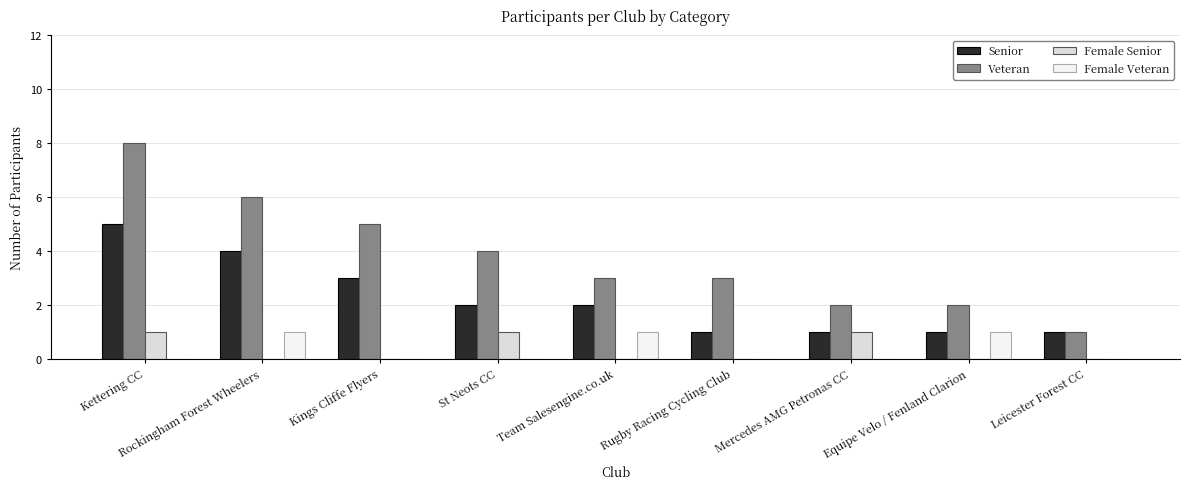

Reading left to right, list all the values displayed in this chart.

Senior: Kettering CC=5	Rockingham Forest Wheelers=4	Kings Cliffe Flyers=3	St Neots CC=2	Team Salesengine.co.uk=2	Rugby Racing Cycling Club=1	Mercedes AMG Petronas CC=1	Equipe Velo / Fenland Clarion=1	Leicester Forest CC=1
Veteran: Kettering CC=8	Rockingham Forest Wheelers=6	Kings Cliffe Flyers=5	St Neots CC=4	Team Salesengine.co.uk=3	Rugby Racing Cycling Club=3	Mercedes AMG Petronas CC=2	Equipe Velo / Fenland Clarion=2	Leicester Forest CC=1
Female Senior: Kettering CC=1	Rockingham Forest Wheelers=0	Kings Cliffe Flyers=0	St Neots CC=1	Team Salesengine.co.uk=0	Rugby Racing Cycling Club=0	Mercedes AMG Petronas CC=1	Equipe Velo / Fenland Clarion=0	Leicester Forest CC=0
Female Veteran: Kettering CC=0	Rockingham Forest Wheelers=1	Kings Cliffe Flyers=0	St Neots CC=0	Team Salesengine.co.uk=1	Rugby Racing Cycling Club=0	Mercedes AMG Petronas CC=0	Equipe Velo / Fenland Clarion=1	Leicester Forest CC=0